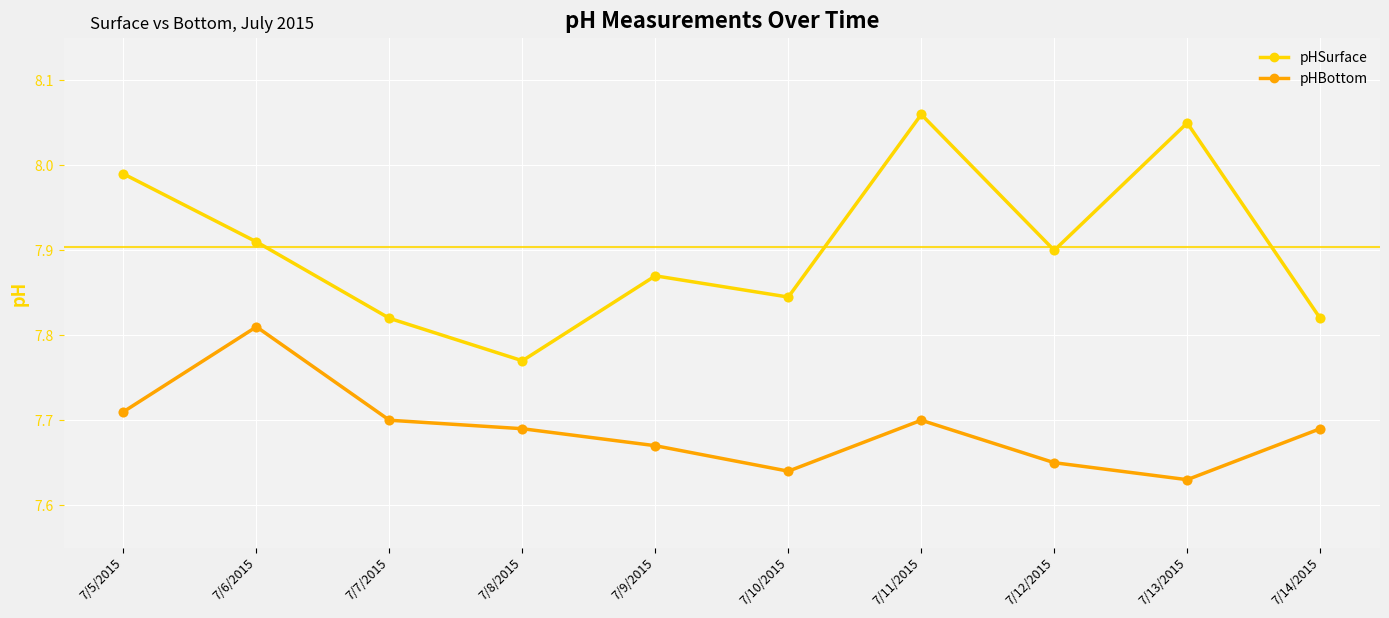

Which series has the largest total across all categories?

pHSurface